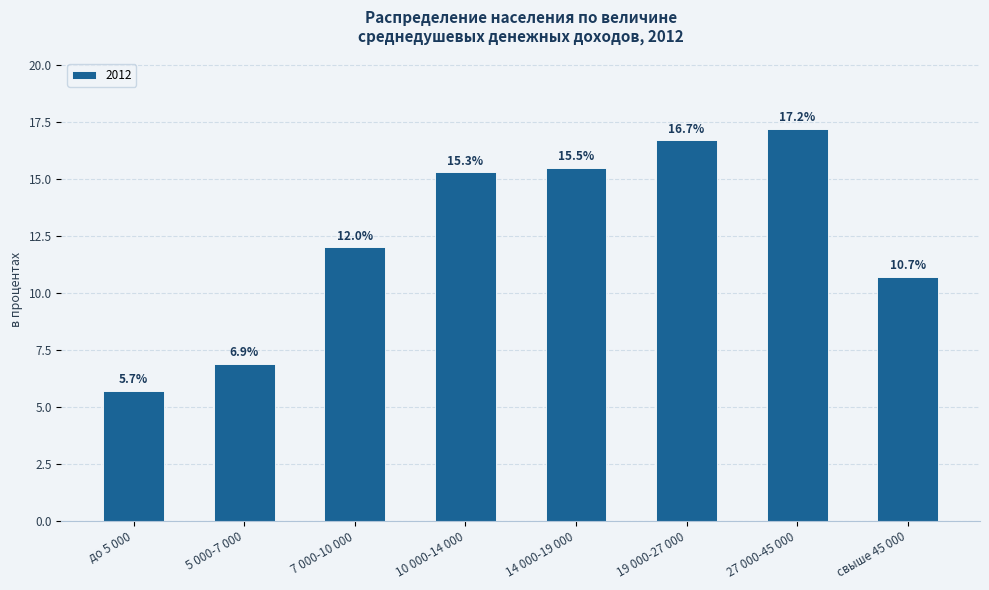

Which label corresponds to the largest value in the chart?

27 000-45 000